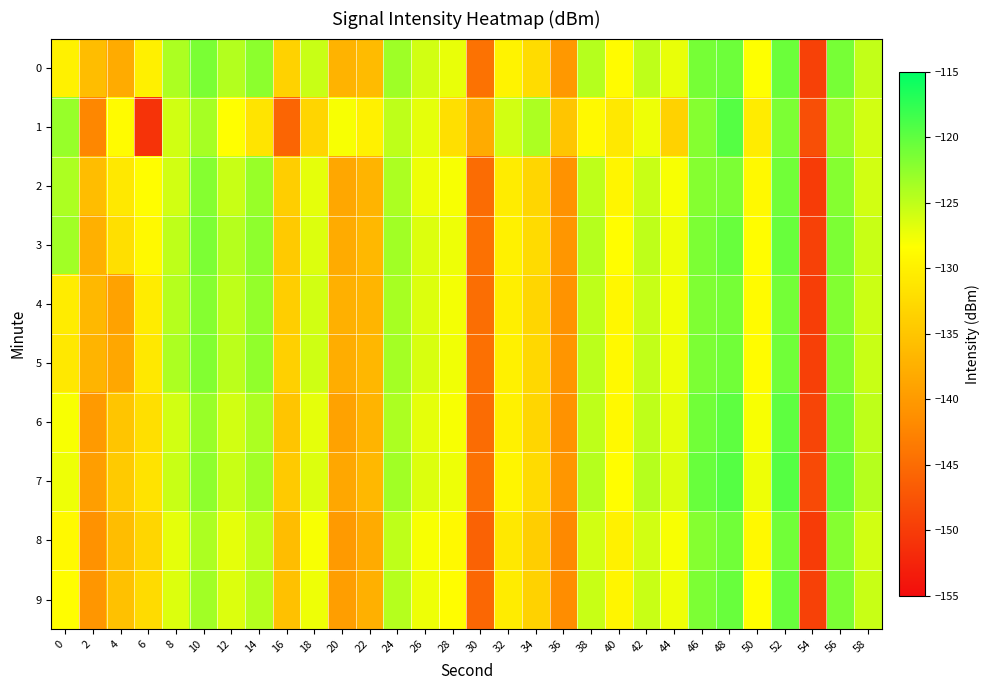

What is the difference between the highest and lowest values at 52?

2.0